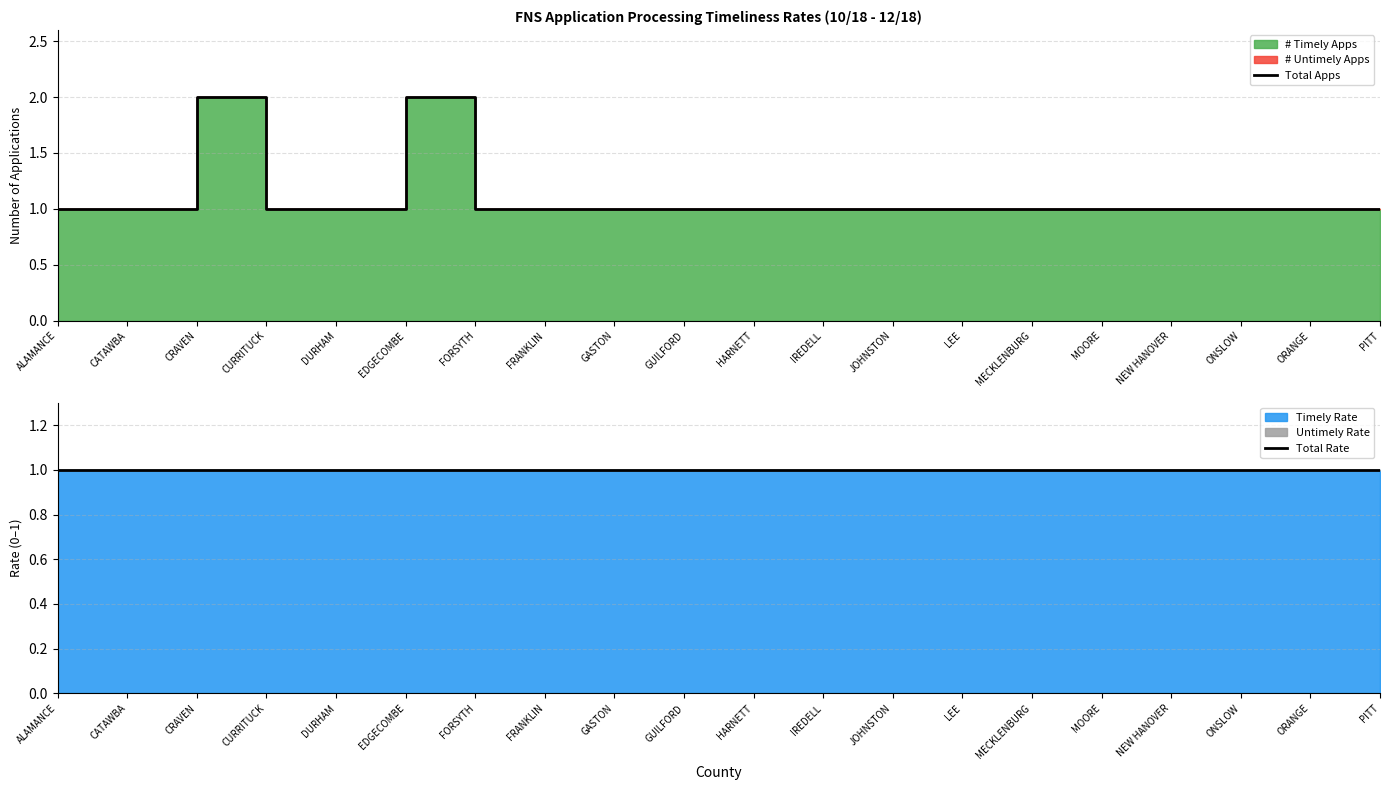

Reading right to left, transcribe all the data shown in this chart.

Total Apps: 1	1	1	1	1	1	1	1	1	1	1	1	1	1	2	1	1	2	1	1
Total Rate: 1	1	1	1	1	1	1	1	1	1	1	1	1	1	1	1	1	1	1	1